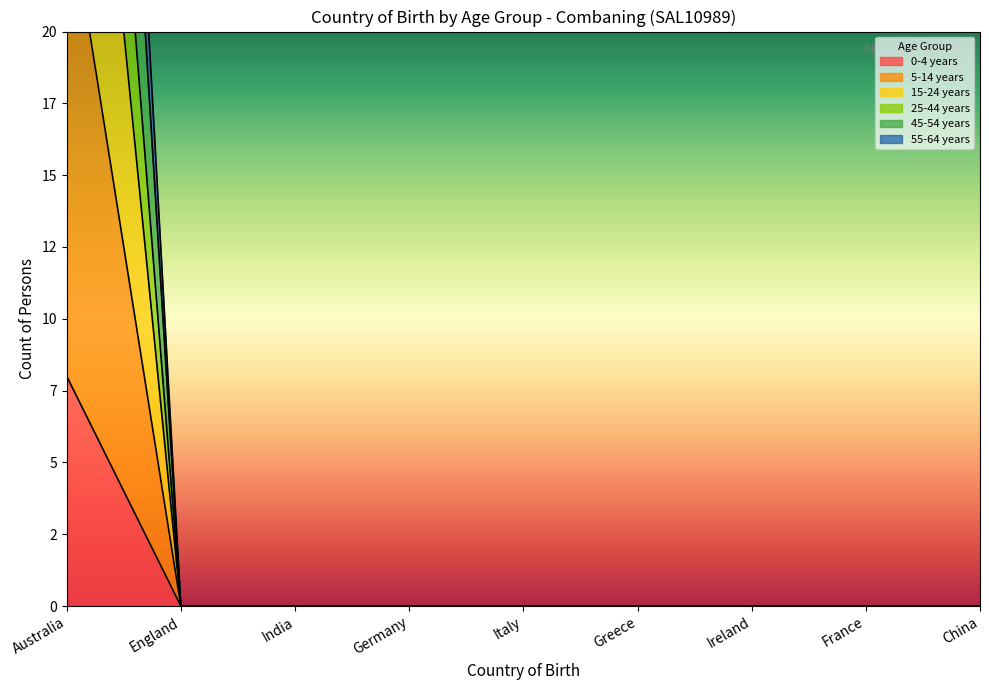

Rank the series by their maximum value, from highest to lowest.

45-54 years, 55-64 years, 25-44 years, 5-14 years, 15-24 years, 0-4 years